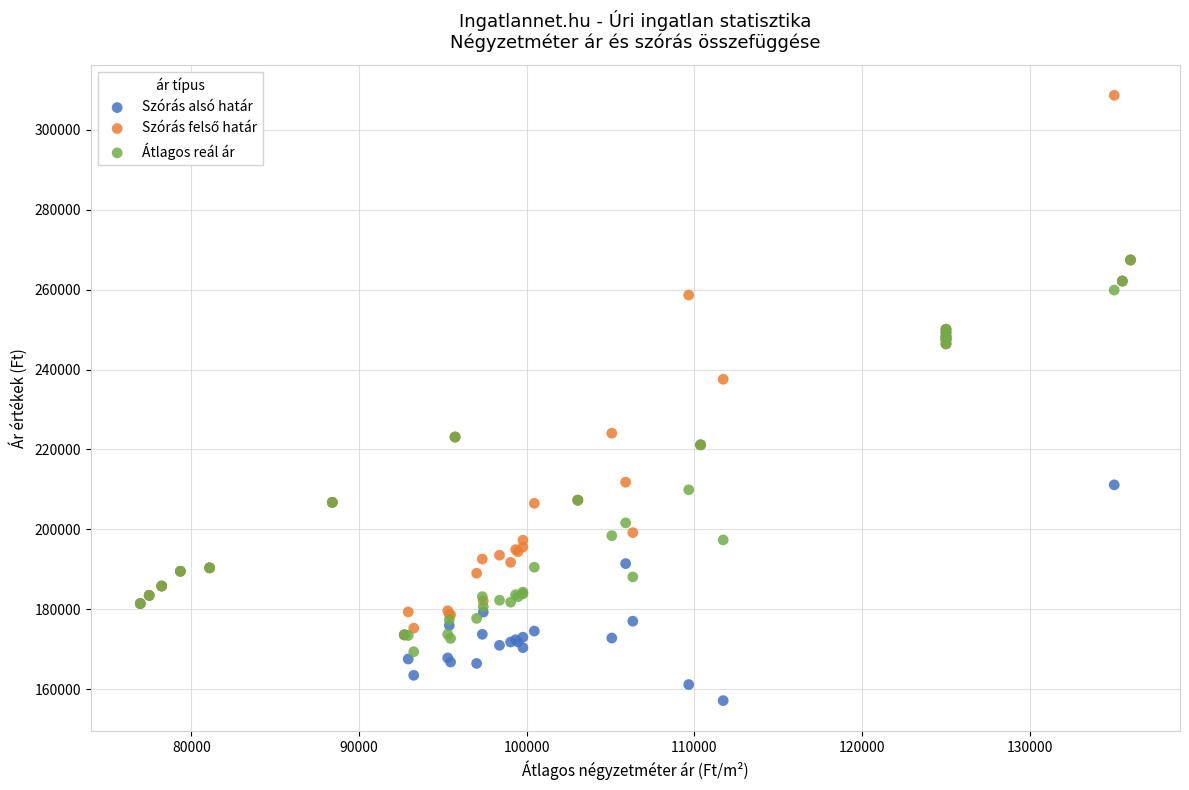

Across all series, what Y value is closest to 232886?

237567